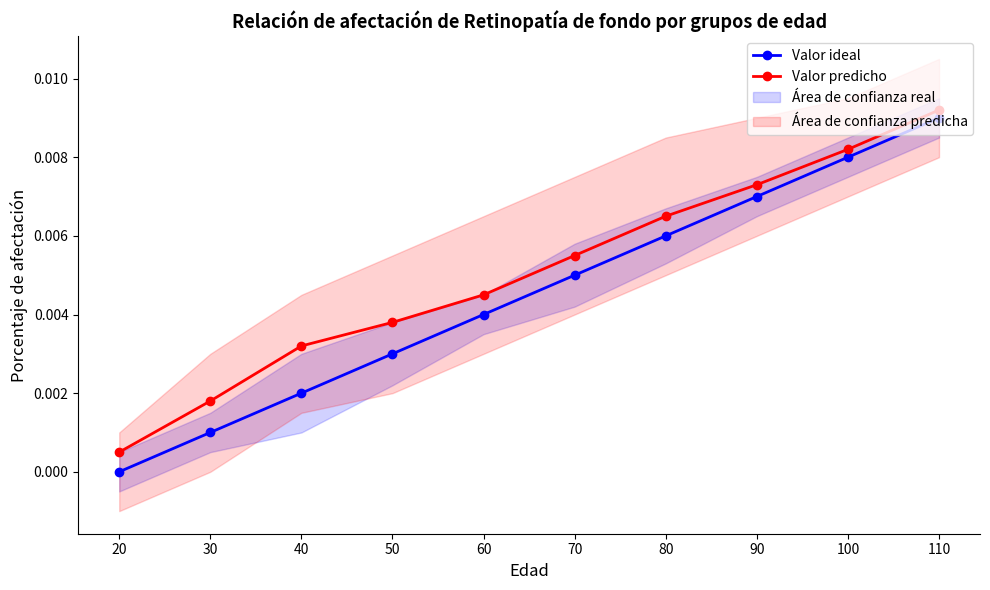

True or false: Valor predicho and Valor ideal intersect in this chart.

False